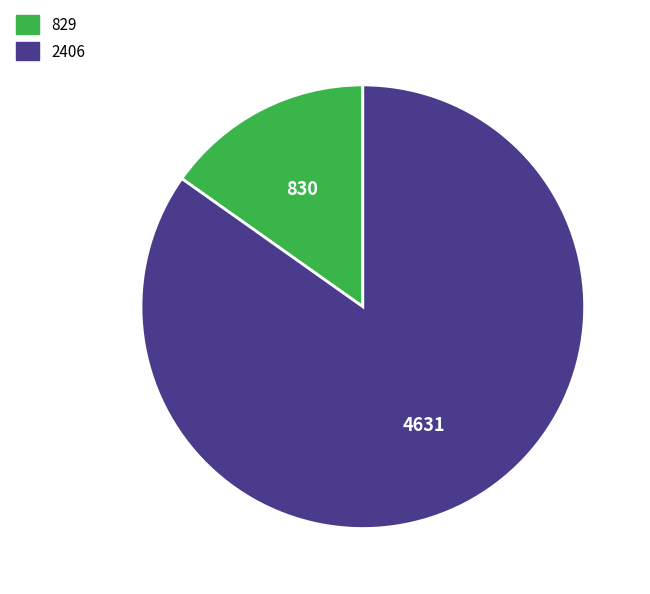

Approximately how many times larger is the value at 2406 compared to 829?

5.6